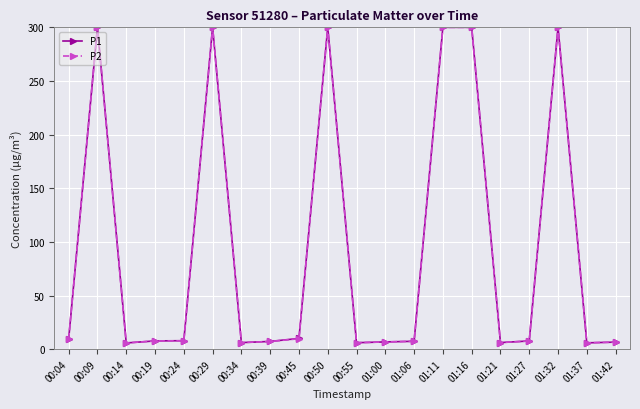

How many categories are shown in the chart?

20